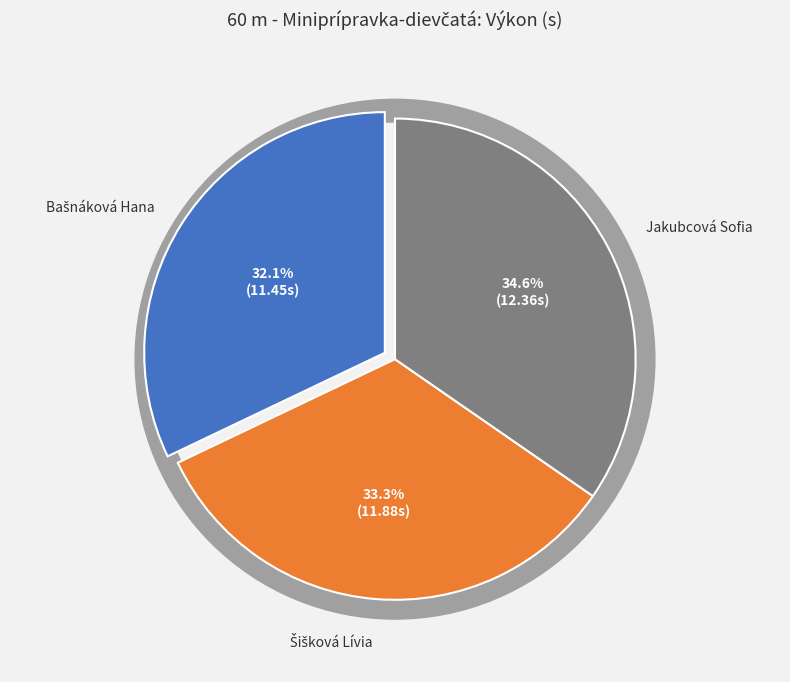

The Šišková Lívia slice represents 33% of the pie. True or false?

True